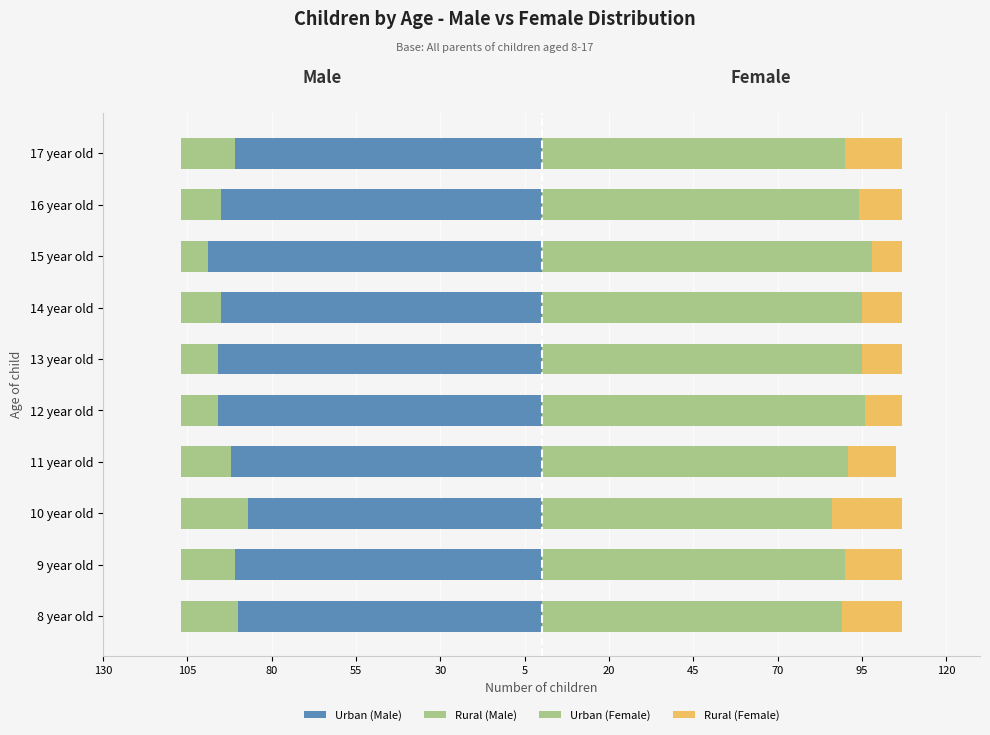

How many values in the Rural Female series exceed 14?

4